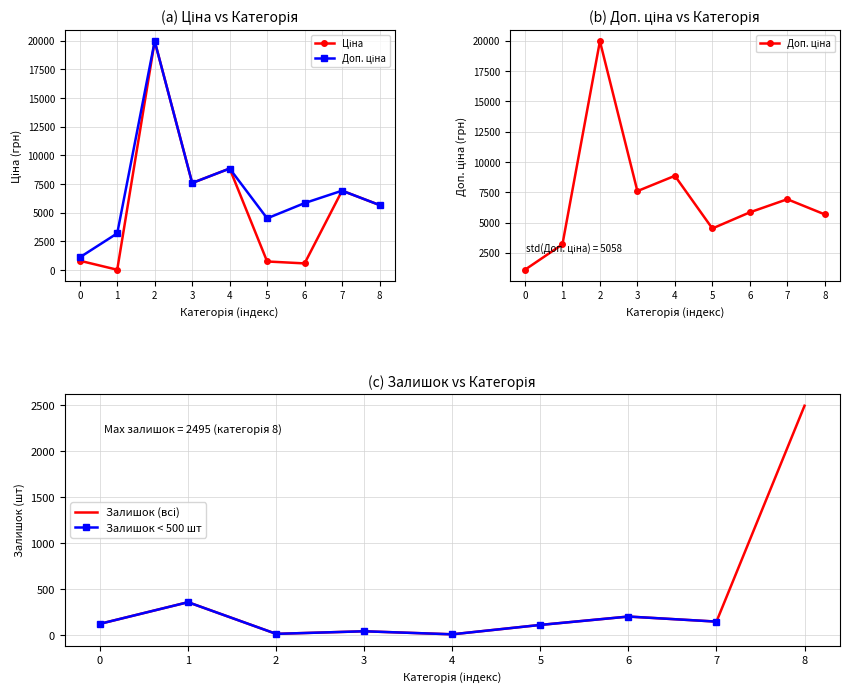

How many lines are shown in the chart?

4